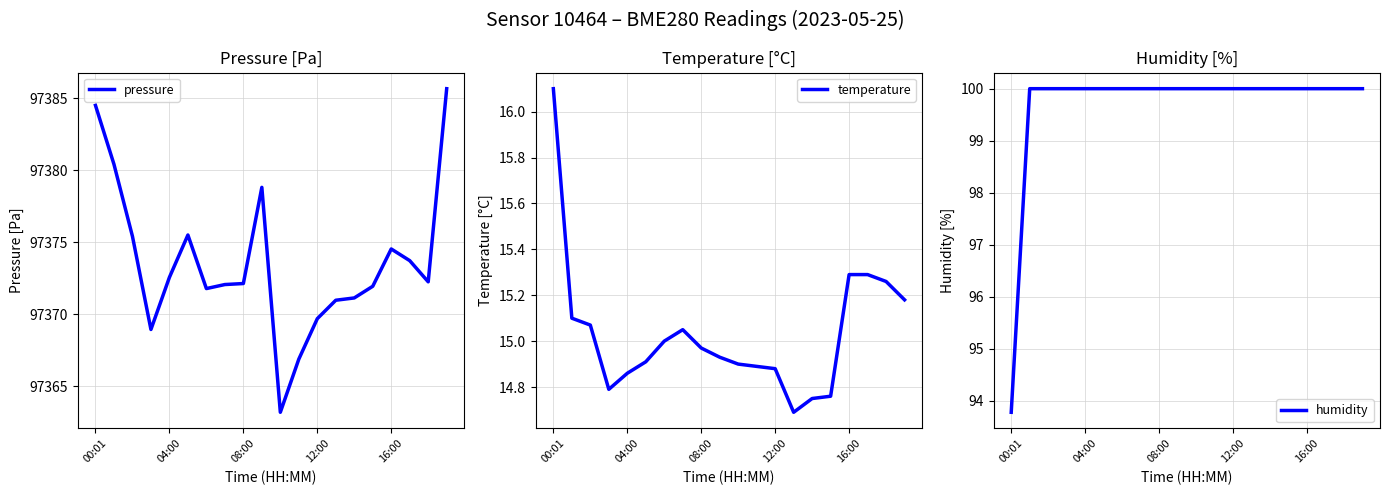

Where is temperature nearest to the value 15?

6